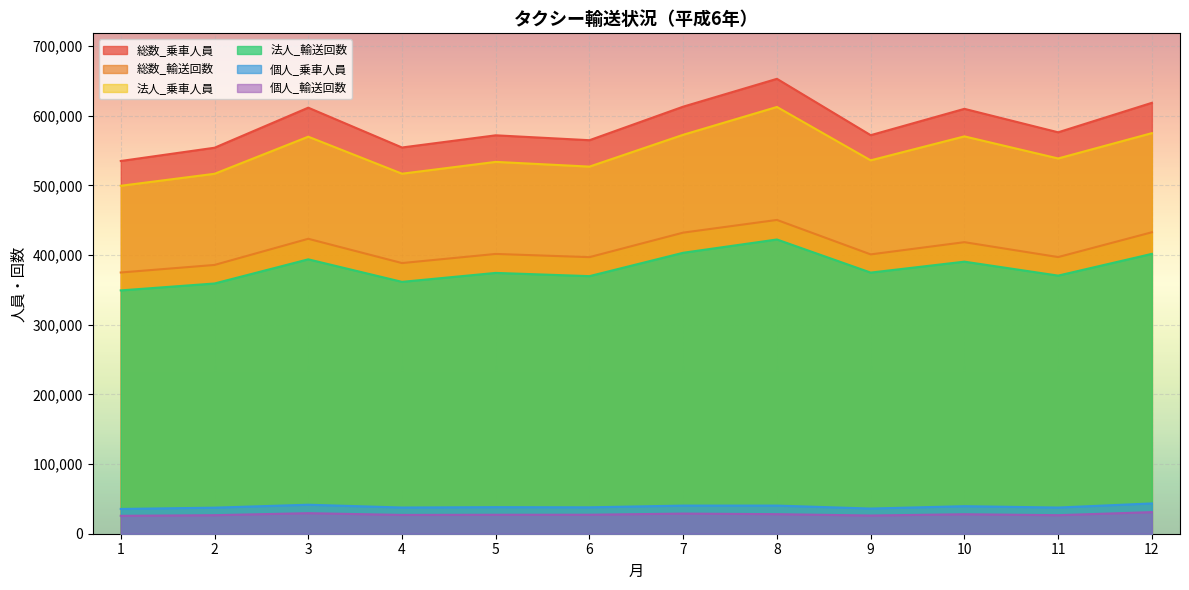

Between 1 and 11, which is larger?

11